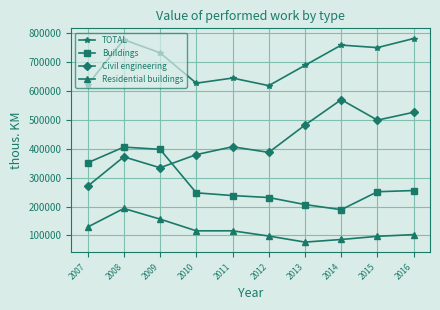

Is the value of TOTAL at 2012 greater than the value of Buildings at 2016?

Yes